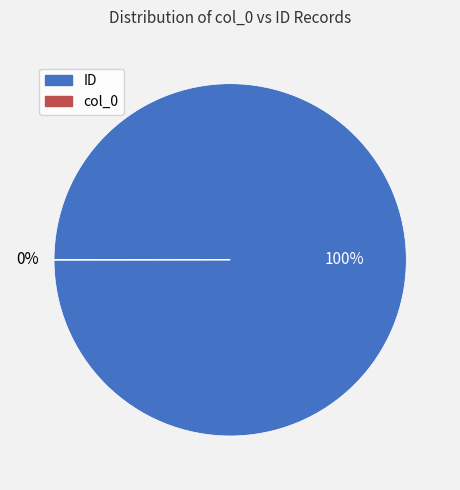

To the nearest percent, what is the average slice percentage?

50%